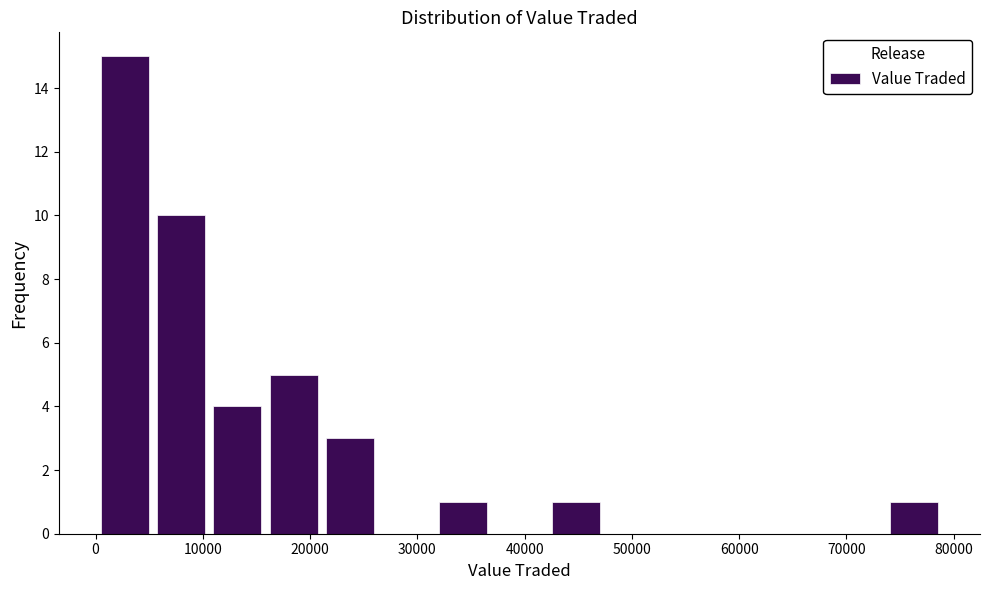

What is the height of the bar covering 11000 to 16000 on the x-axis? Neither the bar edges nor the heights are printed on the chart, so give them approximately, as read against the axes.

4